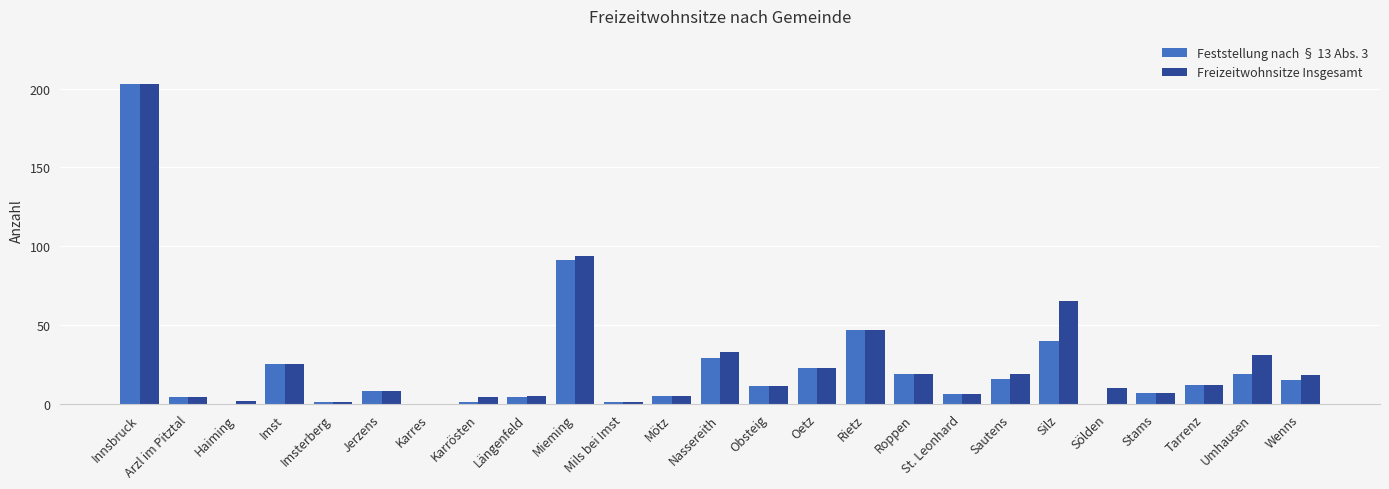

What value does the Freizeitwohnsitze Insgesamt series have at Jerzens?

8